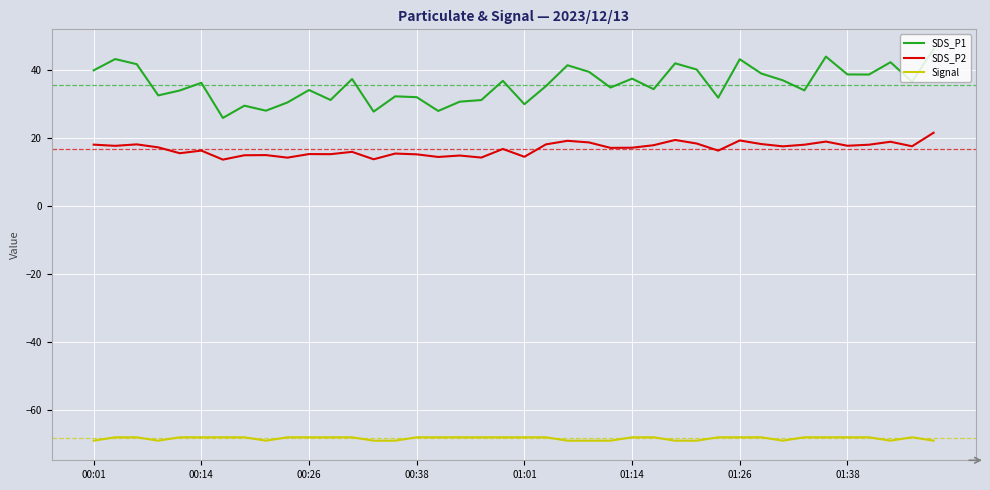

Which series has the largest total across all categories?

SDS_P1